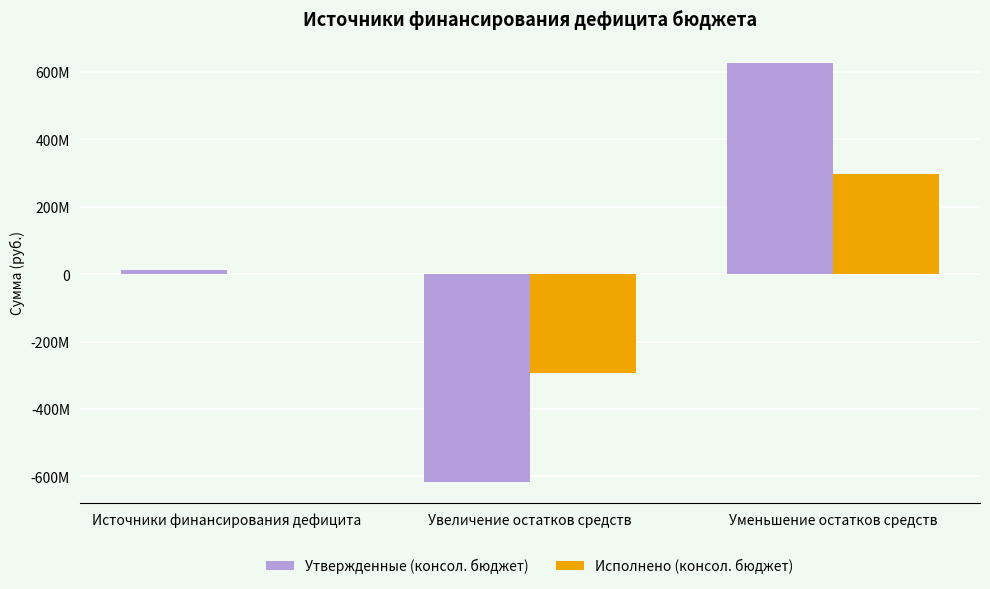

Which series has the widest spread of values?

Утвержденные (консол. бюджет)